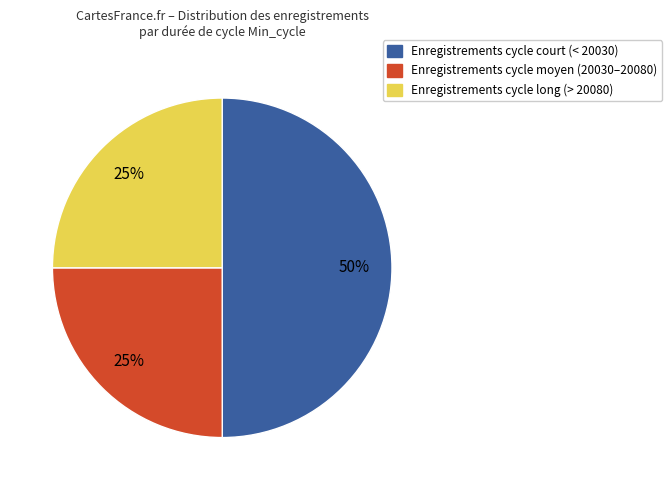

Is Enregistrements cycle moyen (20030–20080) the majority of the pie?

No